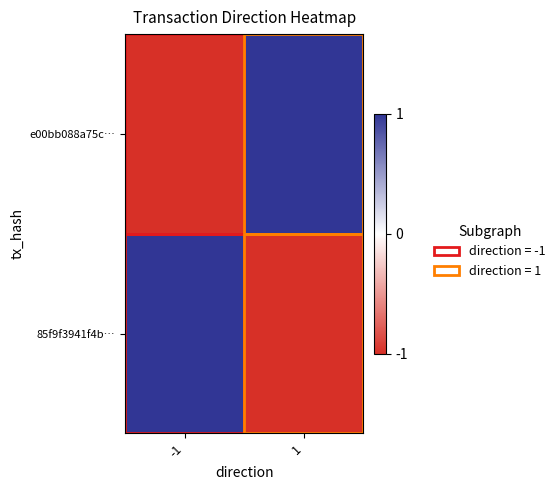

What is the spread (max minus min) of values at -1?

2